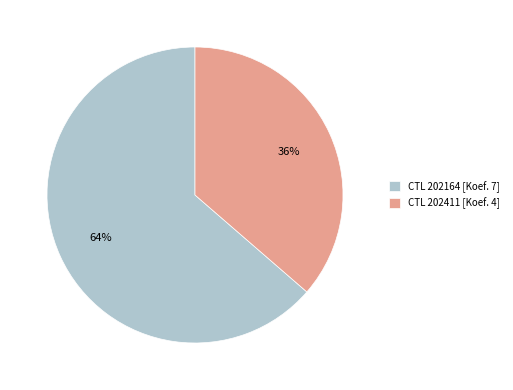

To the nearest percent, what percentage of the pie is CTL 202164 [Koef. 7]?

64%